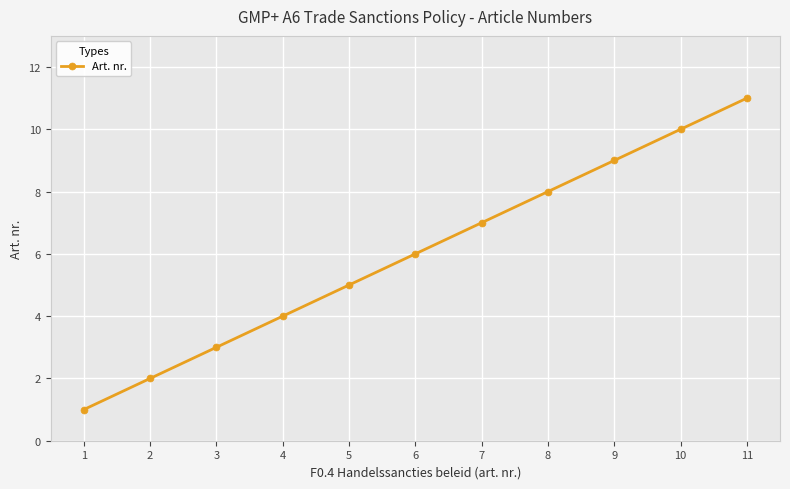

Rank the categories by value from highest to lowest.

11, 10, 9, 8, 7, 6, 5, 4, 3, 2, 1